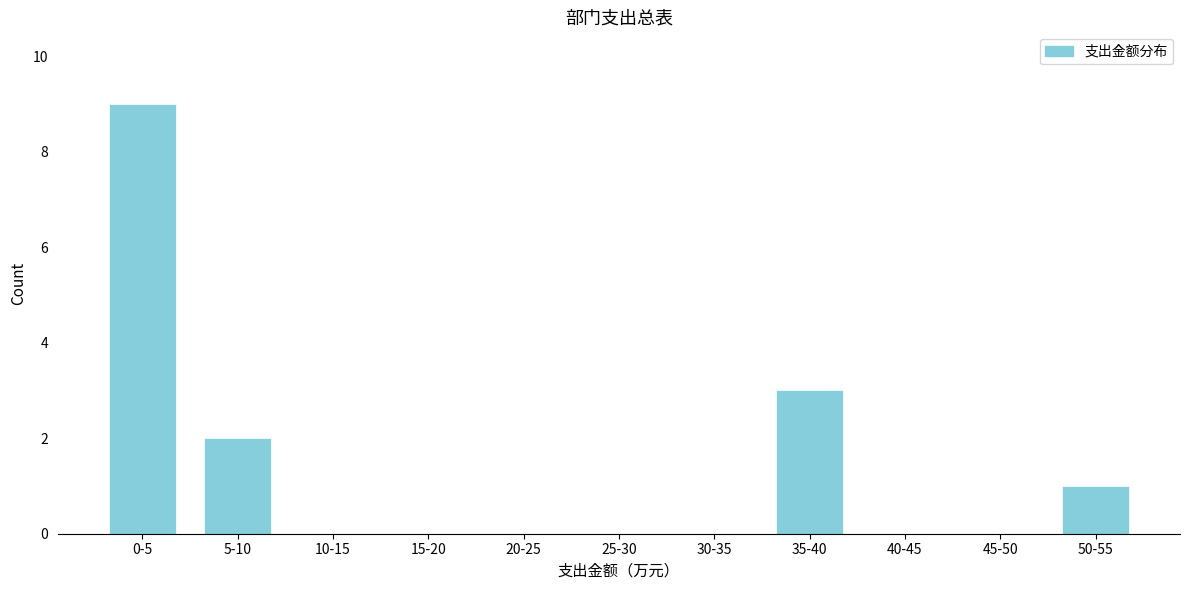

Reading left to right, extract all data points from this chart.

0-5=9	5-10=2	10-15=0	15-20=0	20-25=0	25-30=0	30-35=0	35-40=3	40-45=0	45-50=0	50-55=1